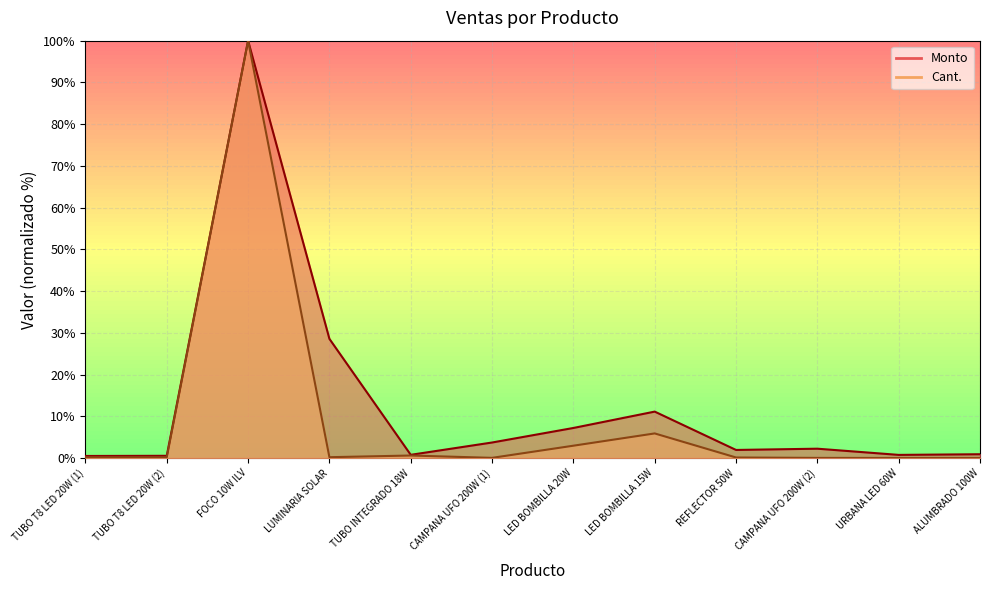

Which has a higher value, TUBO T8 LED 20W (2) or LUMINARIA SOLAR?

LUMINARIA SOLAR